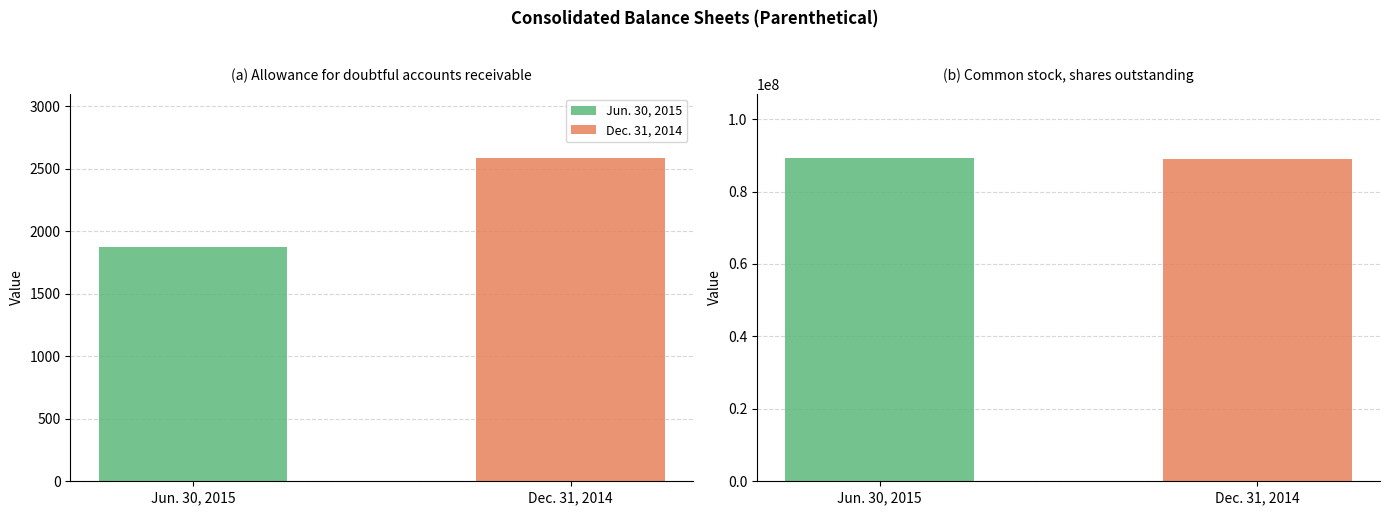

Which series has the largest range (max minus min)?

Jun. 30, 2015